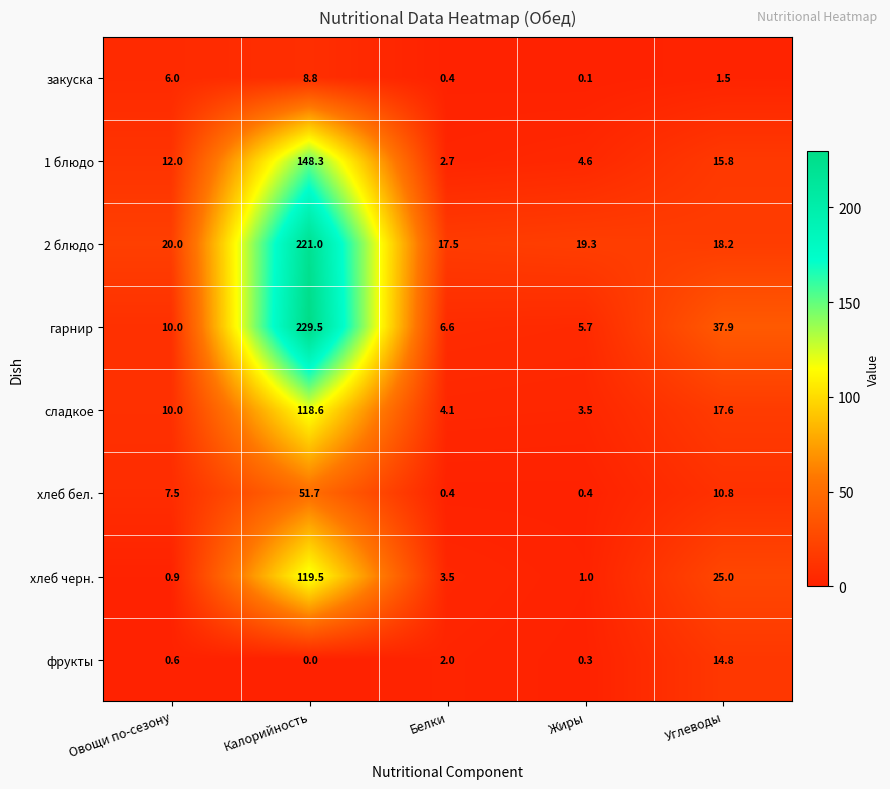

How many data points does each series have?

5